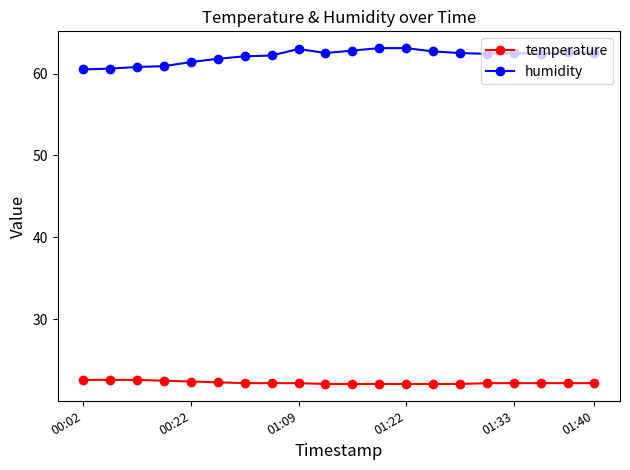

What is the sum of all humidity values?

1242.4